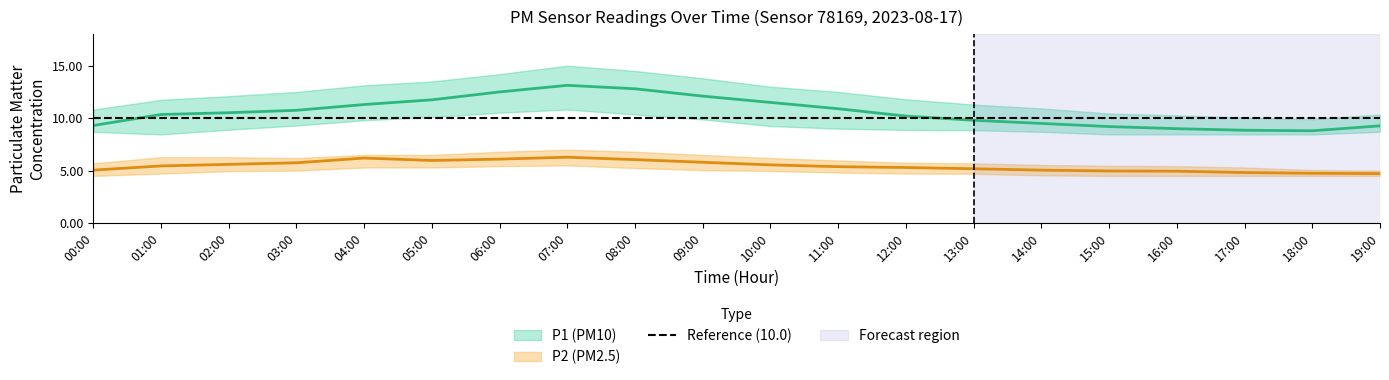

Which category has the lowest value in the P2_upper series?

19:00